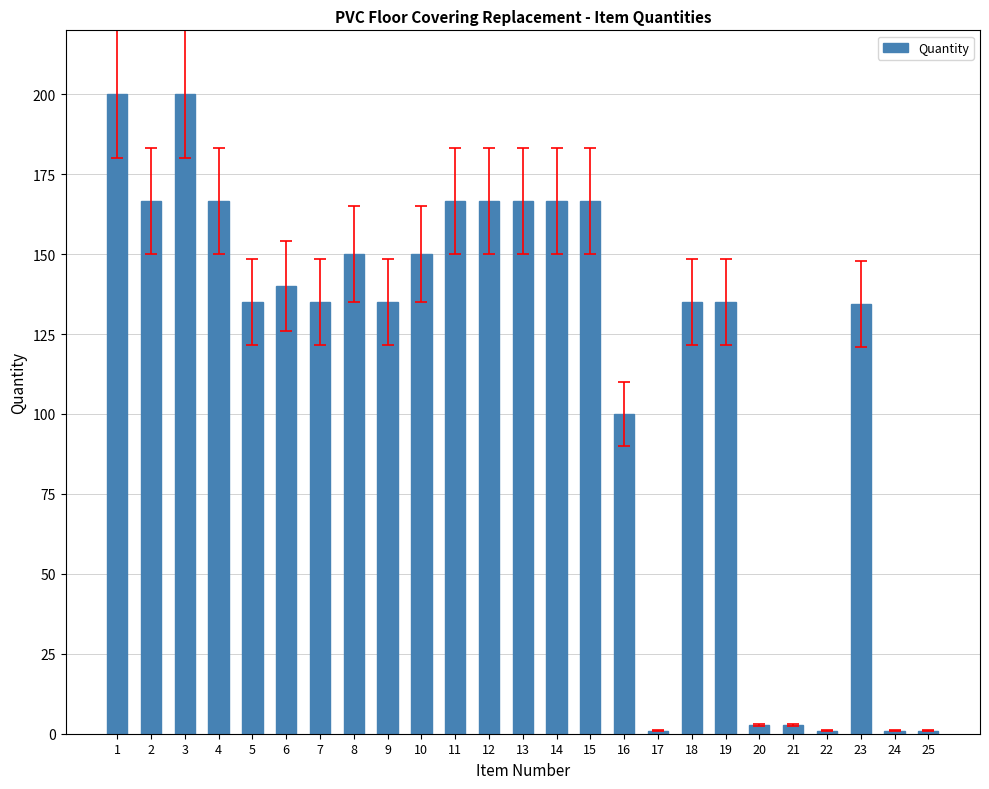

What is the maximum value shown in the chart?

200.0